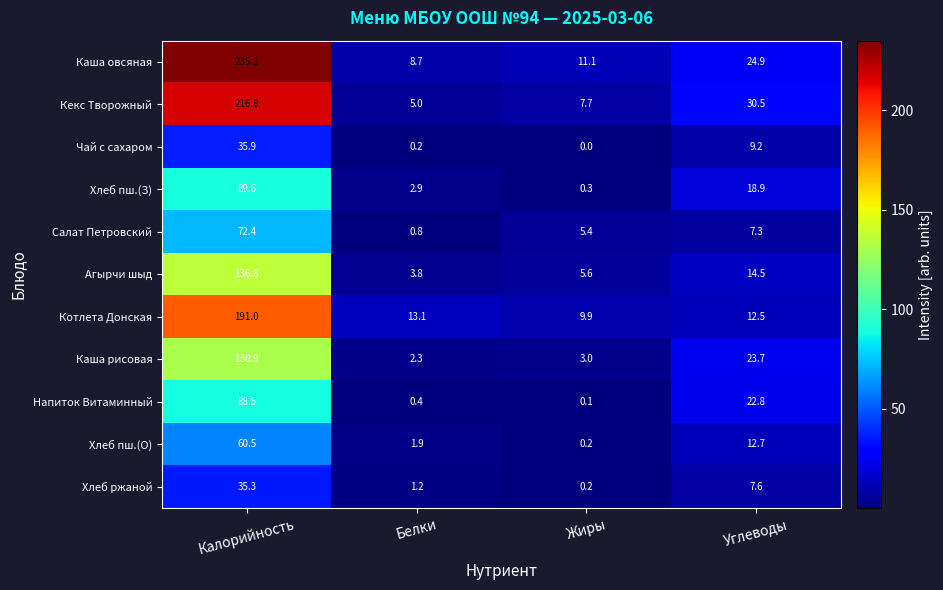

At which category is the sum across all series the highest?

Калорийность